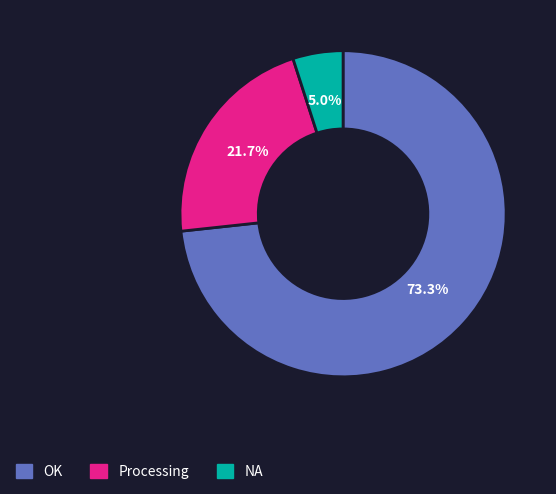

What percentage is the Processing slice, to the nearest percent?

22%